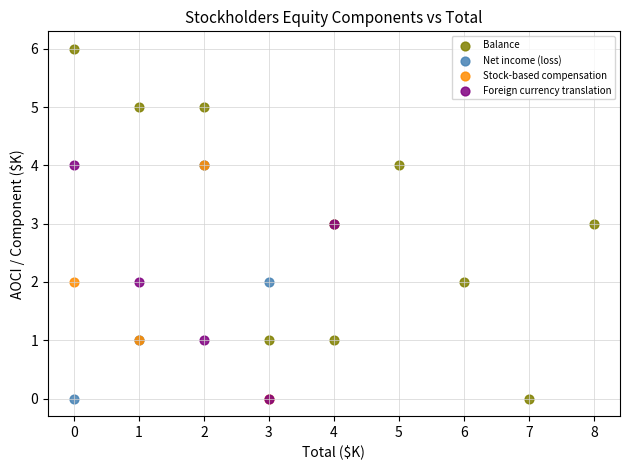

Which series reaches the maximum Y coordinate?

Balance